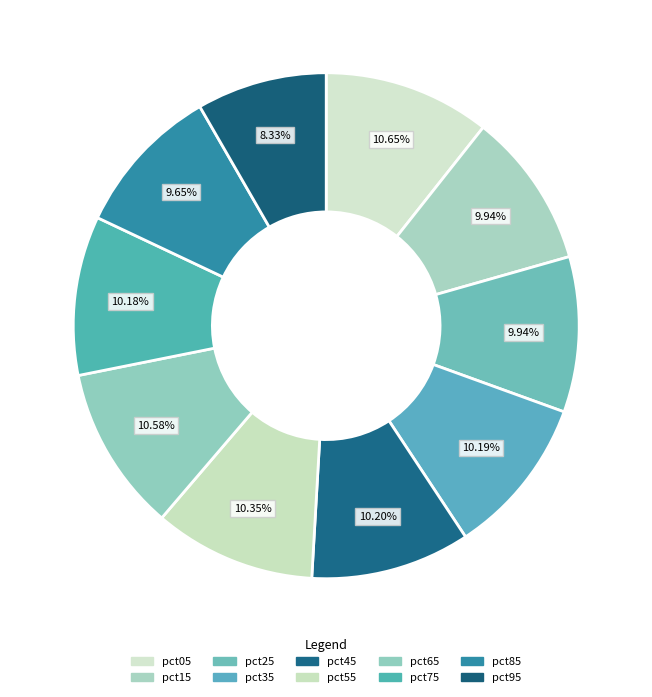

Which slice is the smallest?

pct95